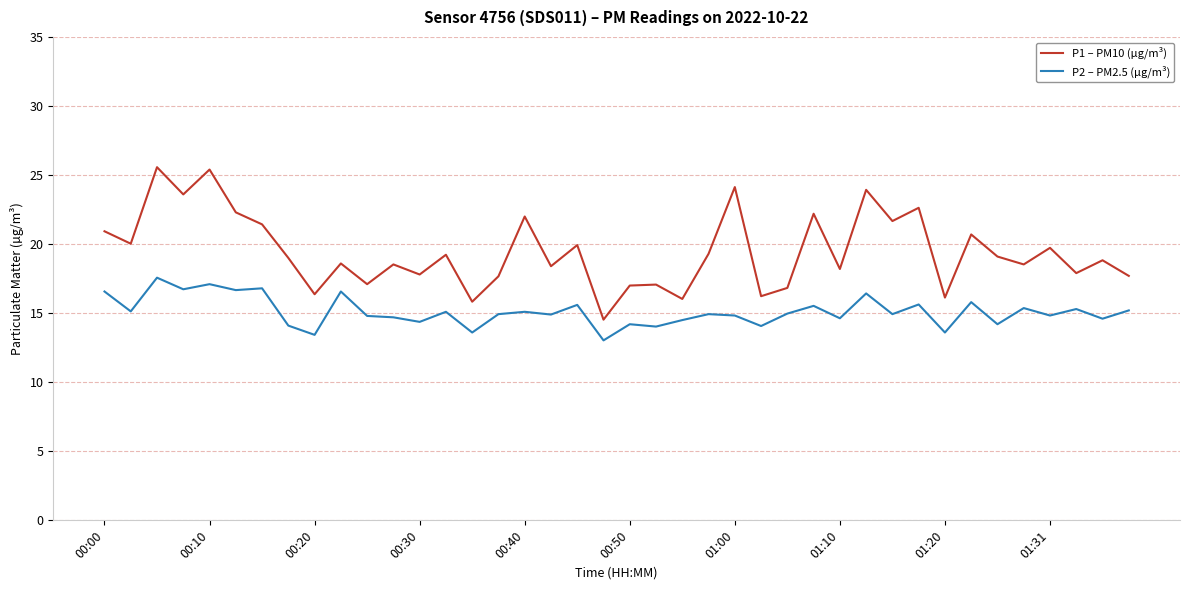

What is the highest value of the P1 – PM10 (µg/m³) series?

25.6